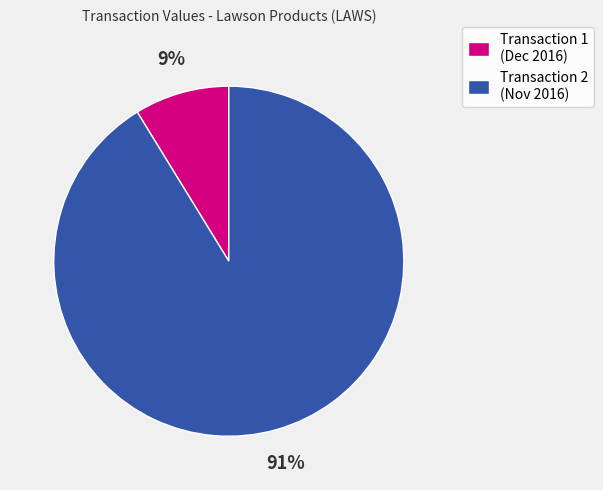

How many segments does this pie chart have?

2